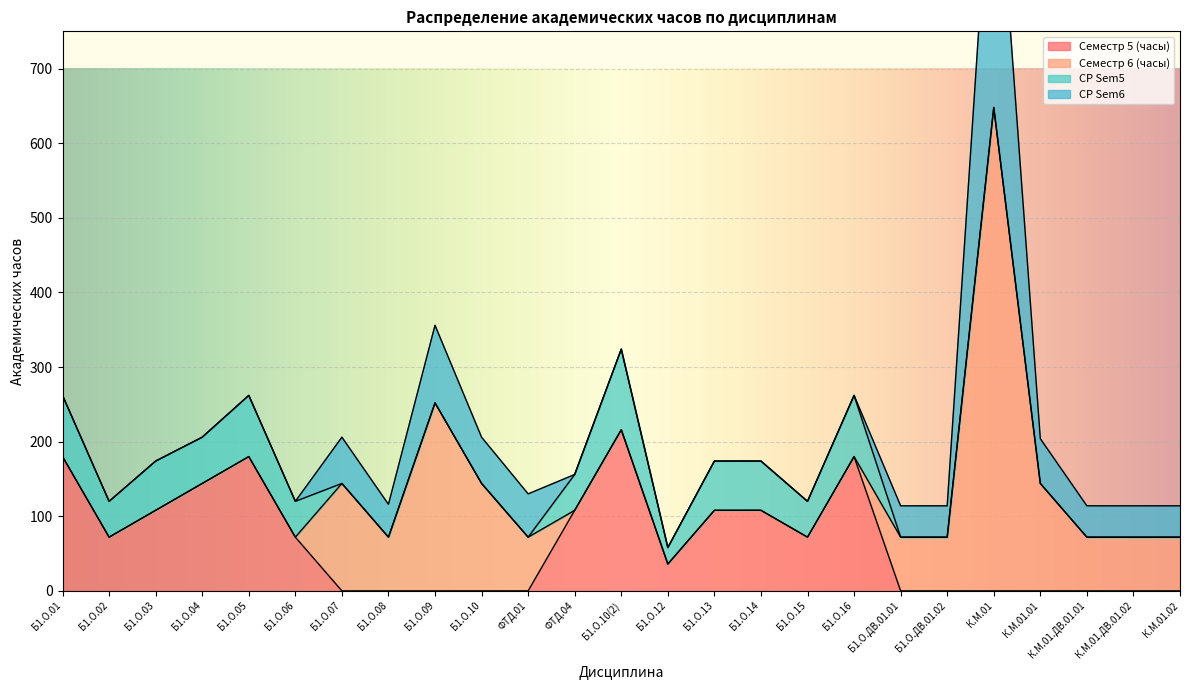

At which category does СР Sem5 reach its first local valley?

Б1.О.02